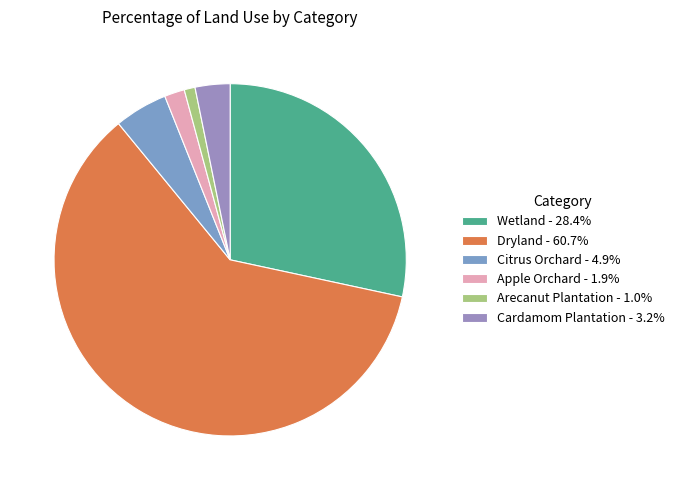

Between Cardamom Plantation and Citrus Orchard, which is larger?

Citrus Orchard